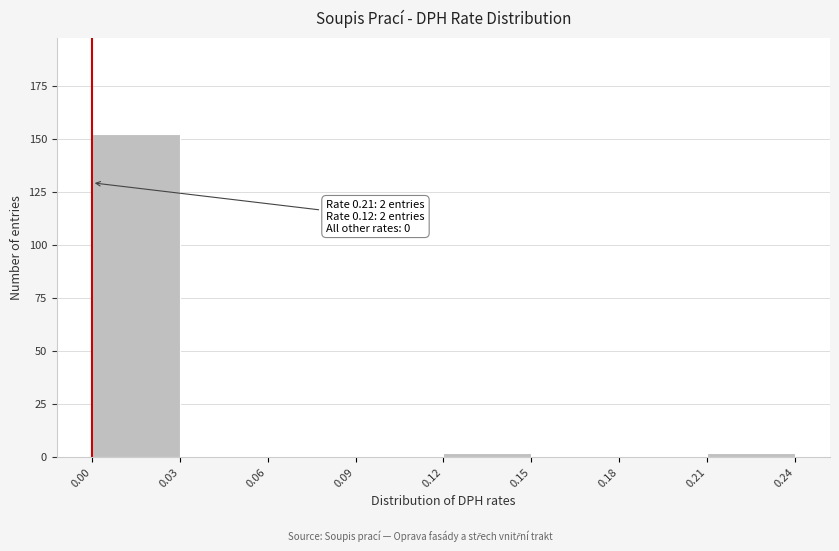

Over which range of the x-axis is the bar tallest?

0.00 to 0.03